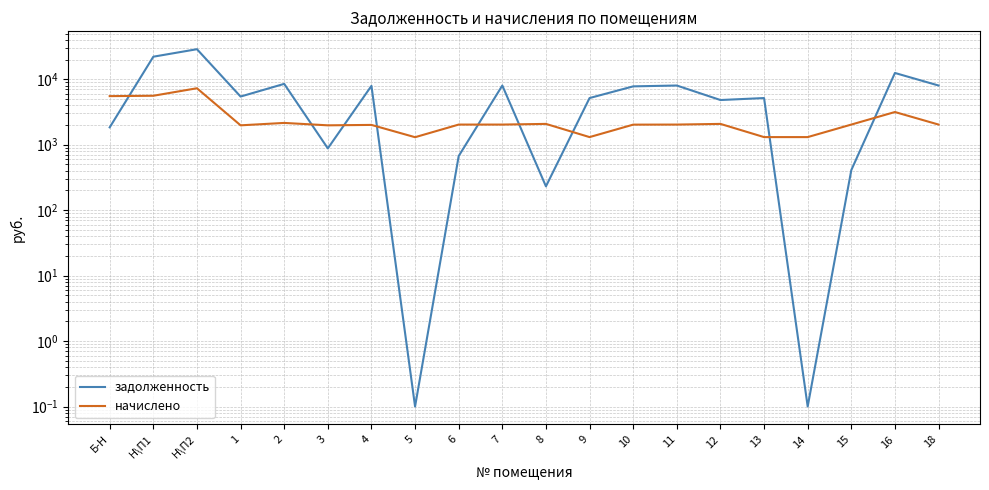

What are all the series names shown in the legend?

задолженность, начислено